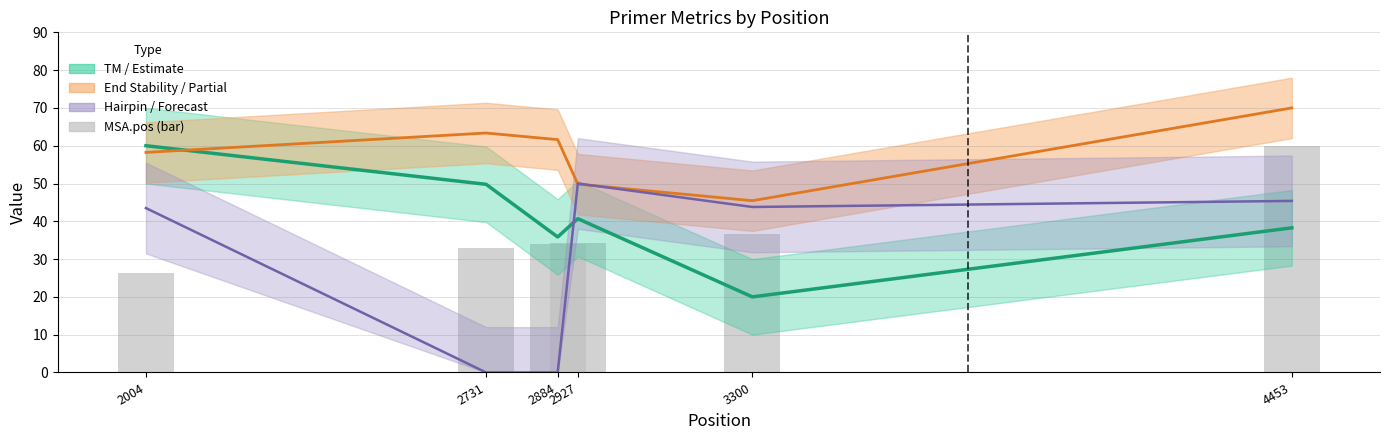

Between 3300 and 4453, which series saw the biggest shift?

PRIMER_RIGHT_0_END_STABILITY